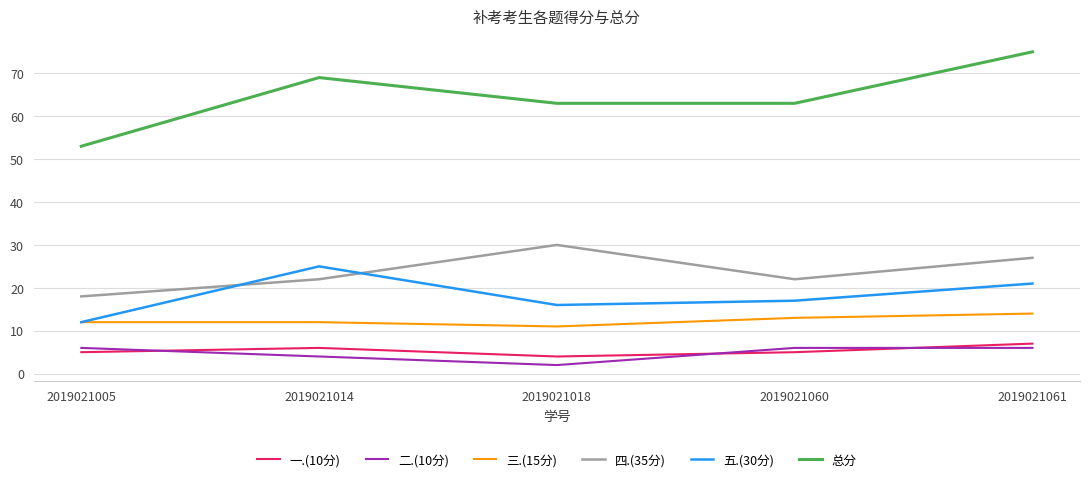

Reading right to left, transcribe all the data shown in this chart.

一.(10分): 2019021061=7	2019021060=5	2019021018=4	2019021014=6	2019021005=5
二.(10分): 2019021061=6	2019021060=6	2019021018=2	2019021014=4	2019021005=6
三.(15分): 2019021061=14	2019021060=13	2019021018=11	2019021014=12	2019021005=12
四.(35分): 2019021061=27	2019021060=22	2019021018=30	2019021014=22	2019021005=18
五.(30分): 2019021061=21	2019021060=17	2019021018=16	2019021014=25	2019021005=12
总分: 2019021061=75	2019021060=63	2019021018=63	2019021014=69	2019021005=53